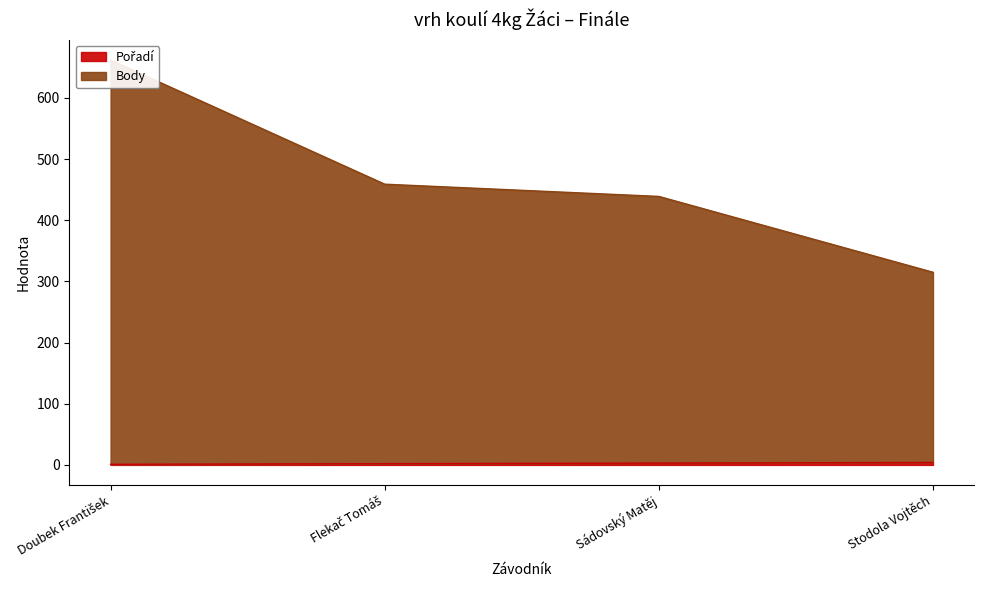

Rank the series by their average value, from highest to lowest.

Body, Pořadí